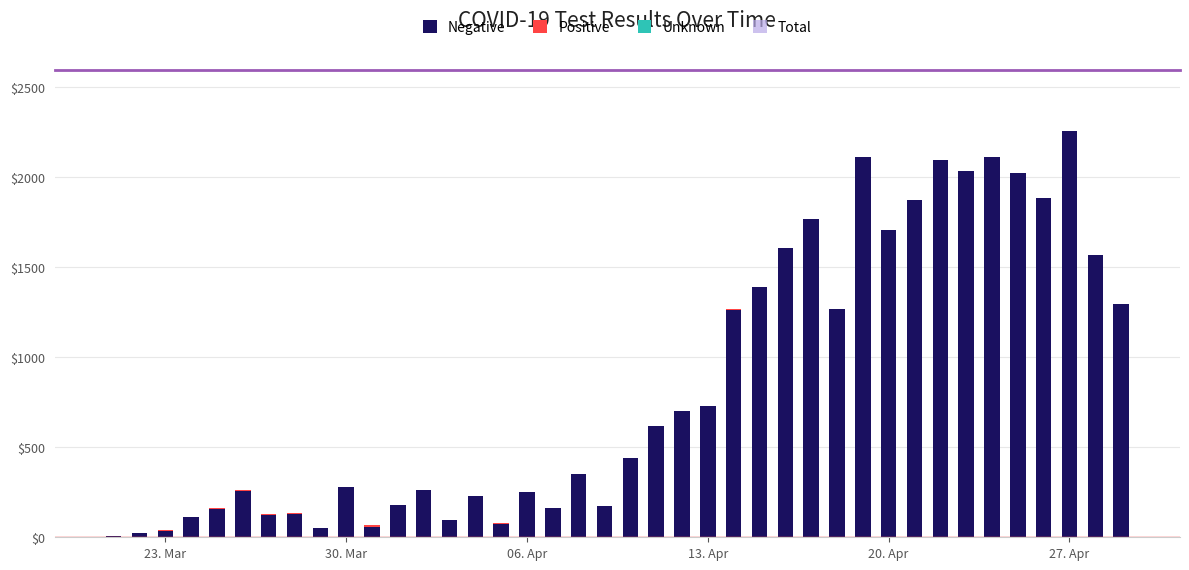

At which category is the sum across all series the highest?

27. Apr